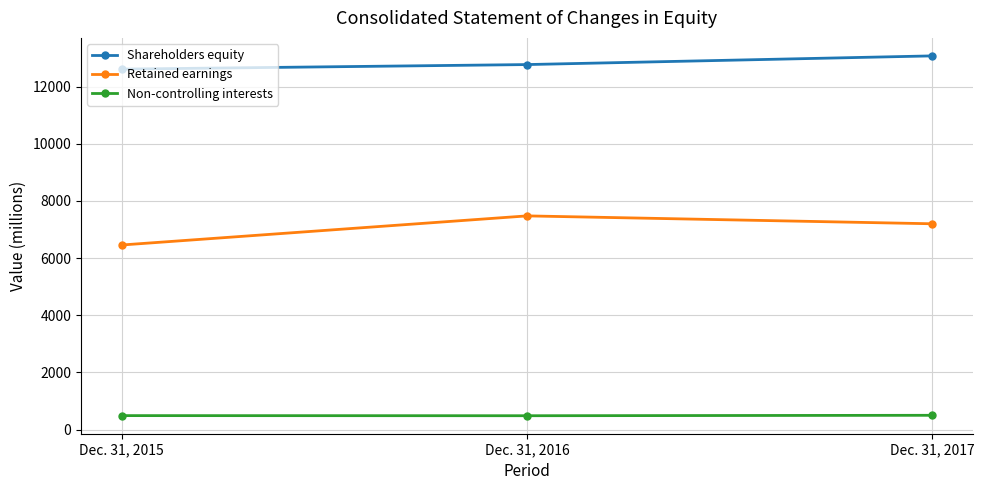

What are all the series names shown in the legend?

Shareholders equity, Retained earnings, Non-controlling interests